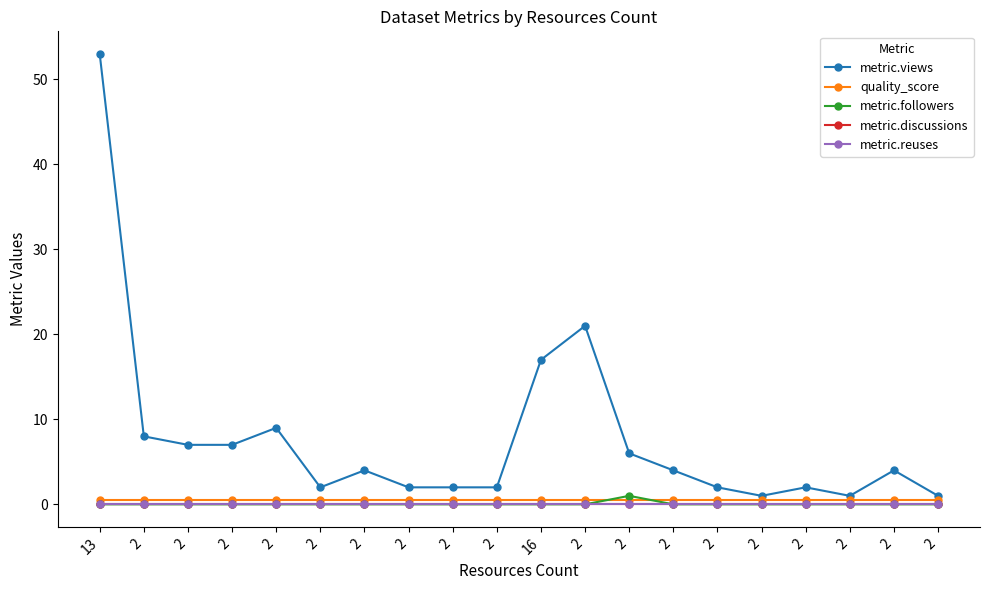

Does the chart have visible grid lines?

No